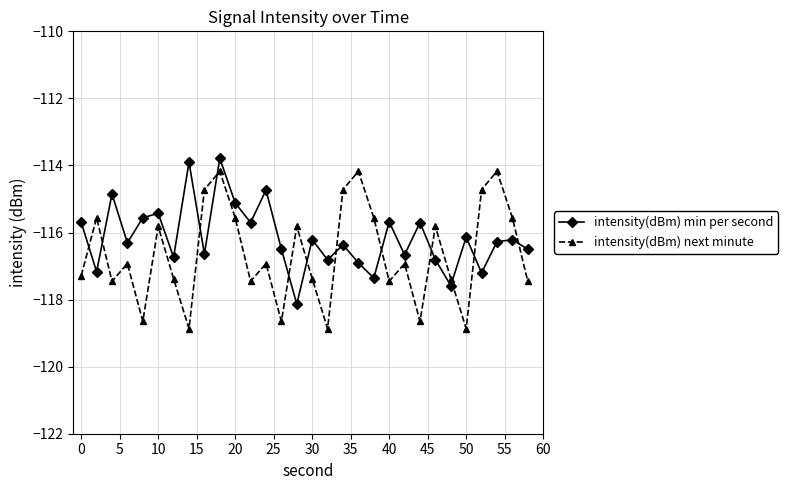

Which series has the widest spread of values?

intensity(dBm) next minute